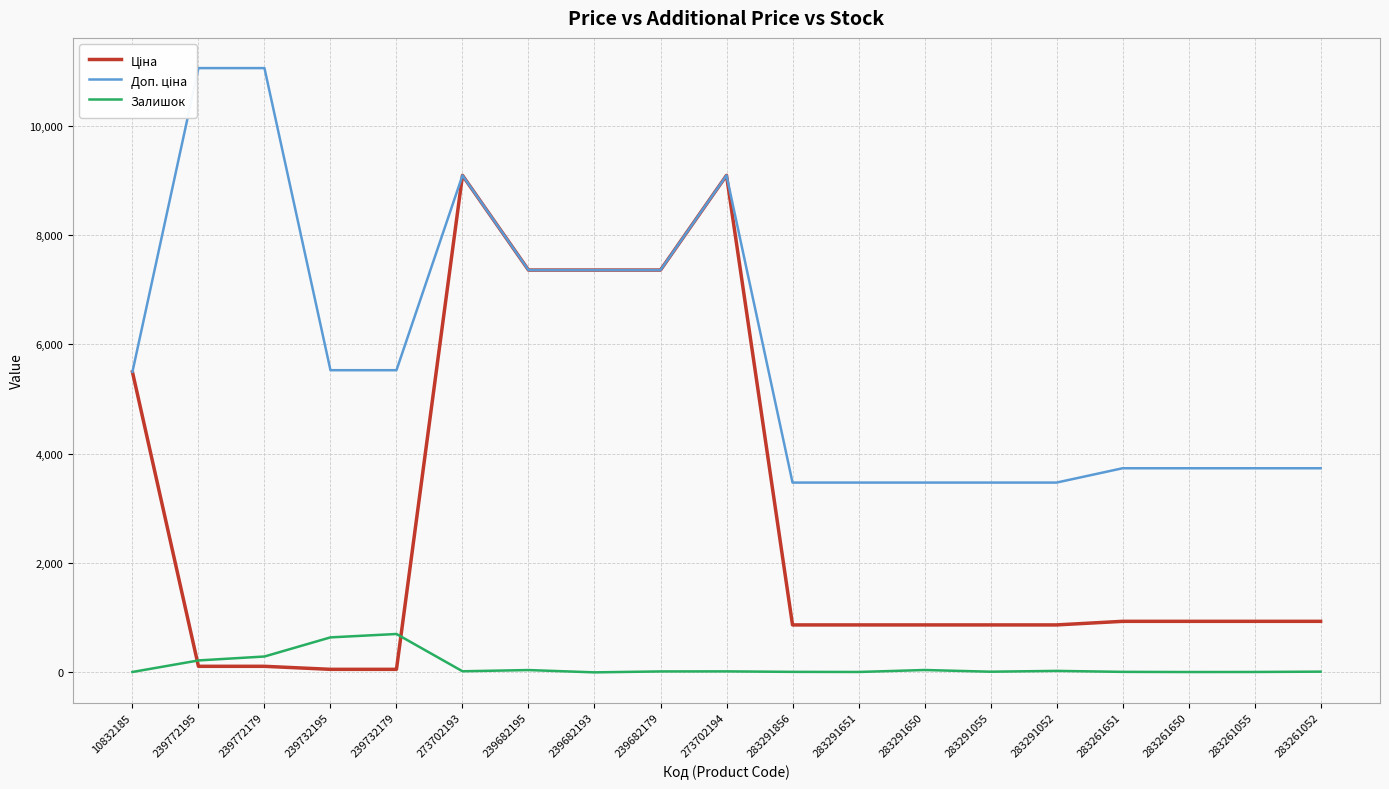

Reading left to right, transcribe all the data shown in this chart.

Ціна: 10832185=5497.3	239772195=110.5	239772179=110.5	239732195=55.3	239732179=55.3	273702193=9092.0	239682195=7360.2	239682193=7360.2	239682179=7360.2	273702194=9092.0	283291856=868.0	283291651=868.0	283291650=868.0	283291055=868.0	283291052=868.0	283261651=933.5	283261650=933.5	283261055=933.5	283261052=933.5
Доп. ціна: 10832185=5497.3	239772195=11055.0	239772179=11055.0	239732195=5528.0	239732179=5528.0	273702193=9092.0	239682195=7360.2	239682193=7360.2	239682179=7360.2	273702194=9092.0	283291856=3472.1	283291651=3472.1	283291650=3472.1	283291055=3472.1	283291052=3472.1	283261651=3734.2	283261650=3734.2	283261055=3734.2	283261052=3734.2
Залишок: 10832185=7.0	239772195=218.0	239772179=290.0	239732195=640.0	239732179=702.0	273702193=20.0	239682195=42.0	239682193=0.0	239682179=17.0	273702194=18.0	283291856=9.0	283291651=7.0	283291650=43.0	283291055=12.0	283291052=27.0	283261651=9.0	283261650=6.0	283261055=7.0	283261052=13.0